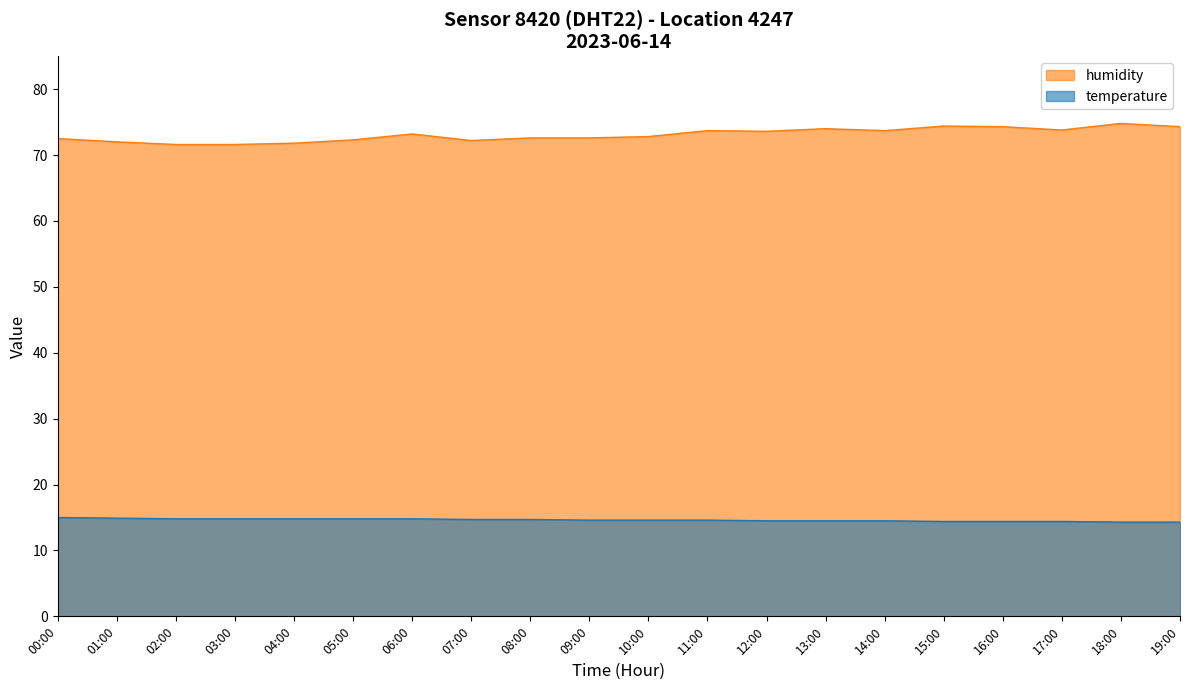

At which category is the sum across all series the highest?

18:00